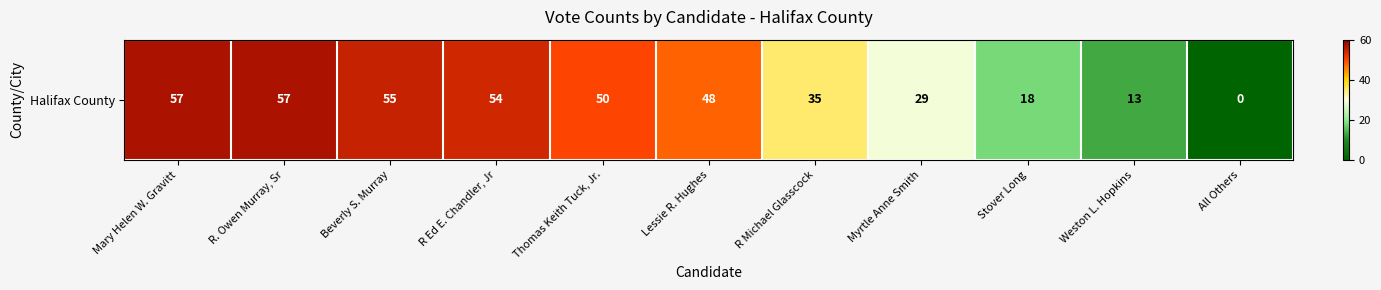

What is the difference between the values at R Ed E. Chandler, Jr and Thomas Keith Tuck, Jr.?

4